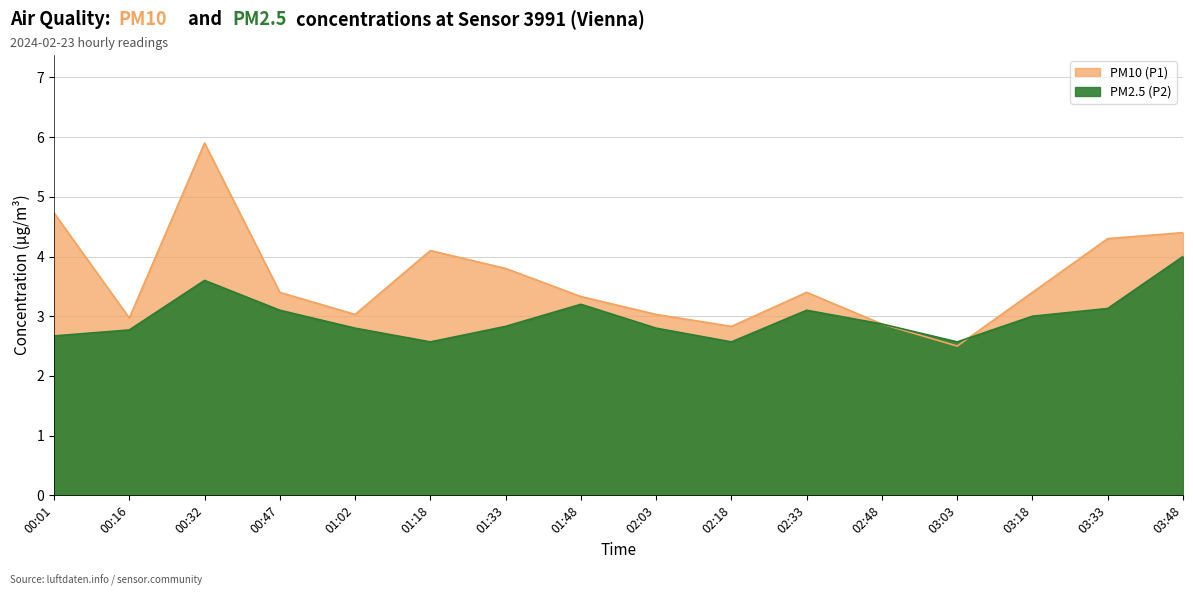

True or false: PM2.5 (P2) and PM10 (P1) intersect in this chart.

True